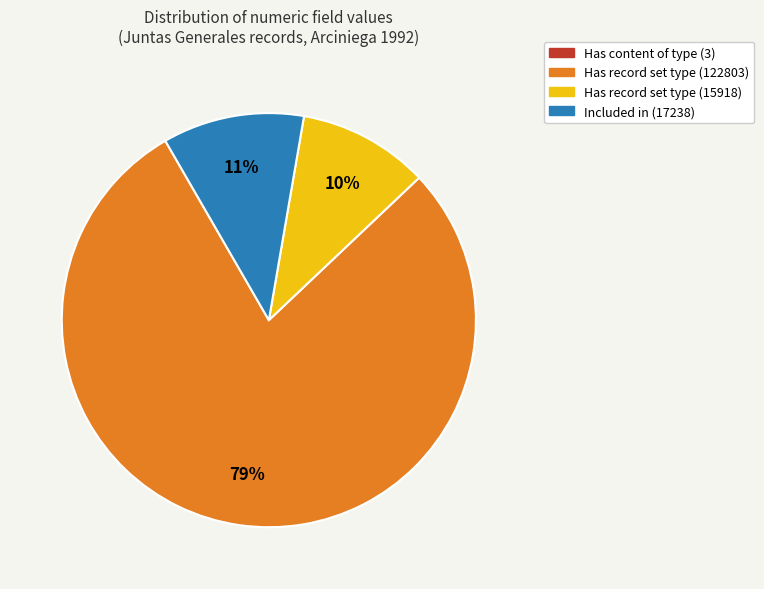

Which slice is the largest?

Has record set type (122803)